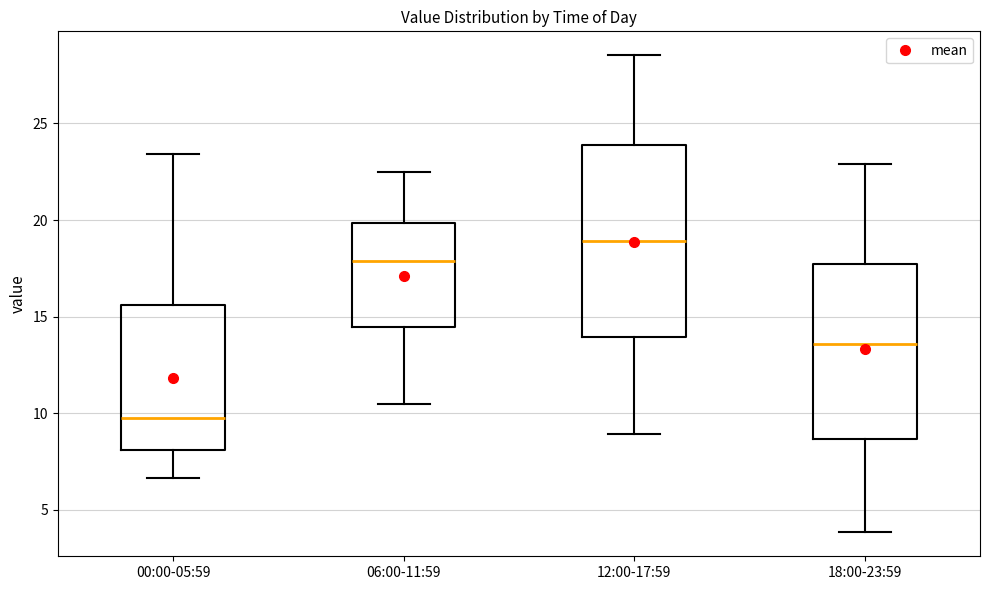

Where does the median line of the box for 12:00-17:59 sit on the y-axis? The values are not printed on the chart, so give them approximately, as read against the axis.

19.0